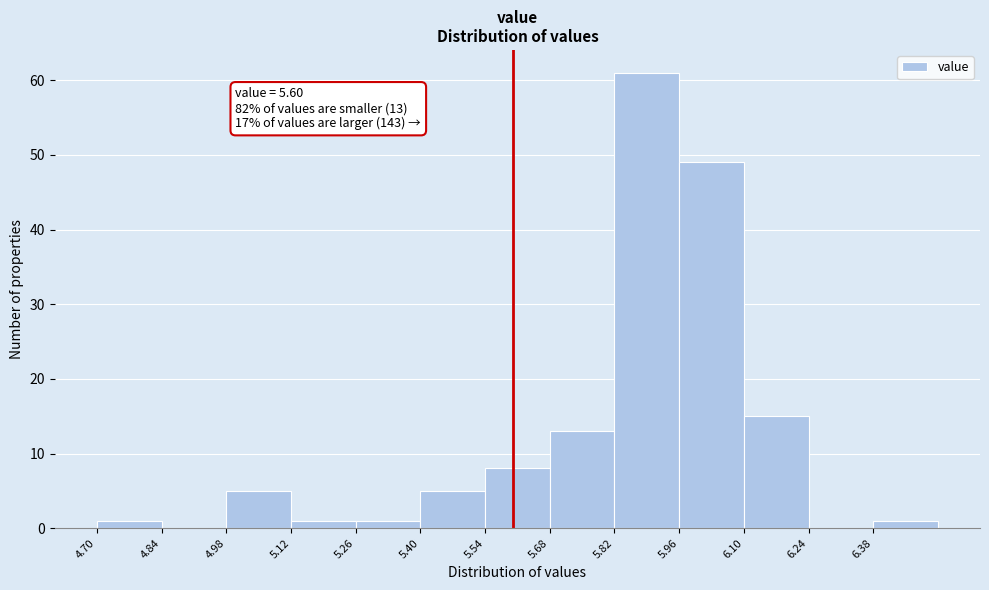

Over which range of the x-axis is the bar tallest?

5.82 to 5.96